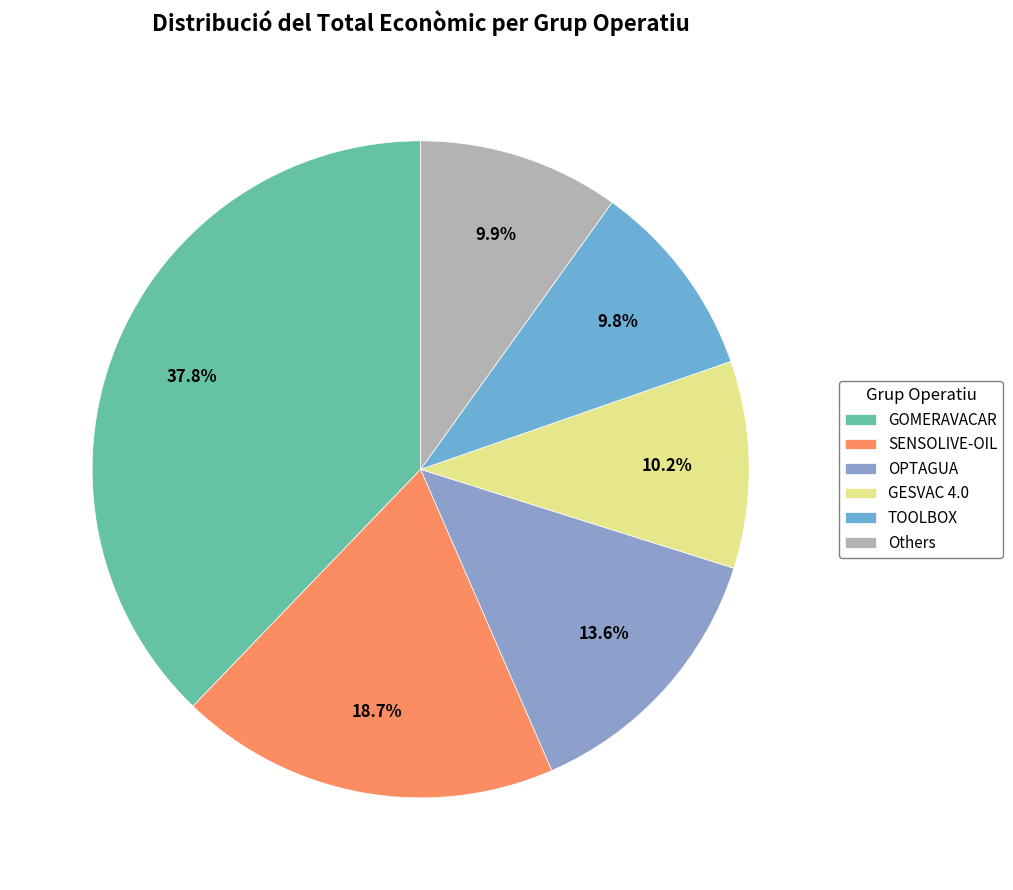

Count the number of slices in the pie.

6